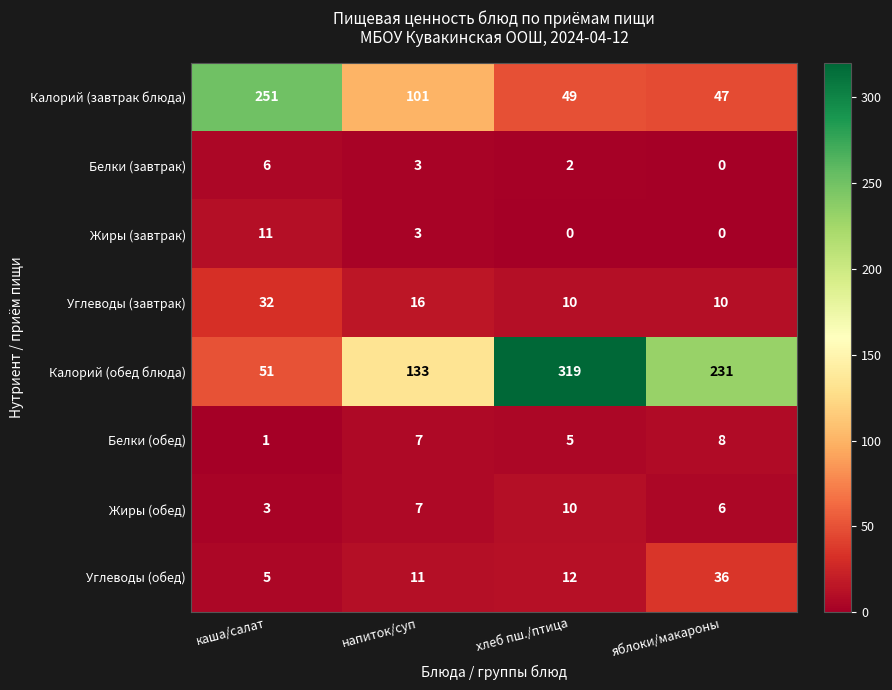

Which series has the largest range (max minus min)?

Калорий (обед блюда)